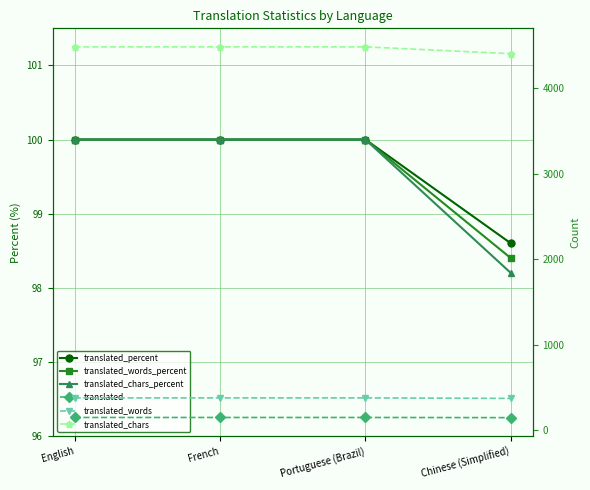

Is it true that translated_chars_percent equals 141.2 at Chinese (Simplified)?

False